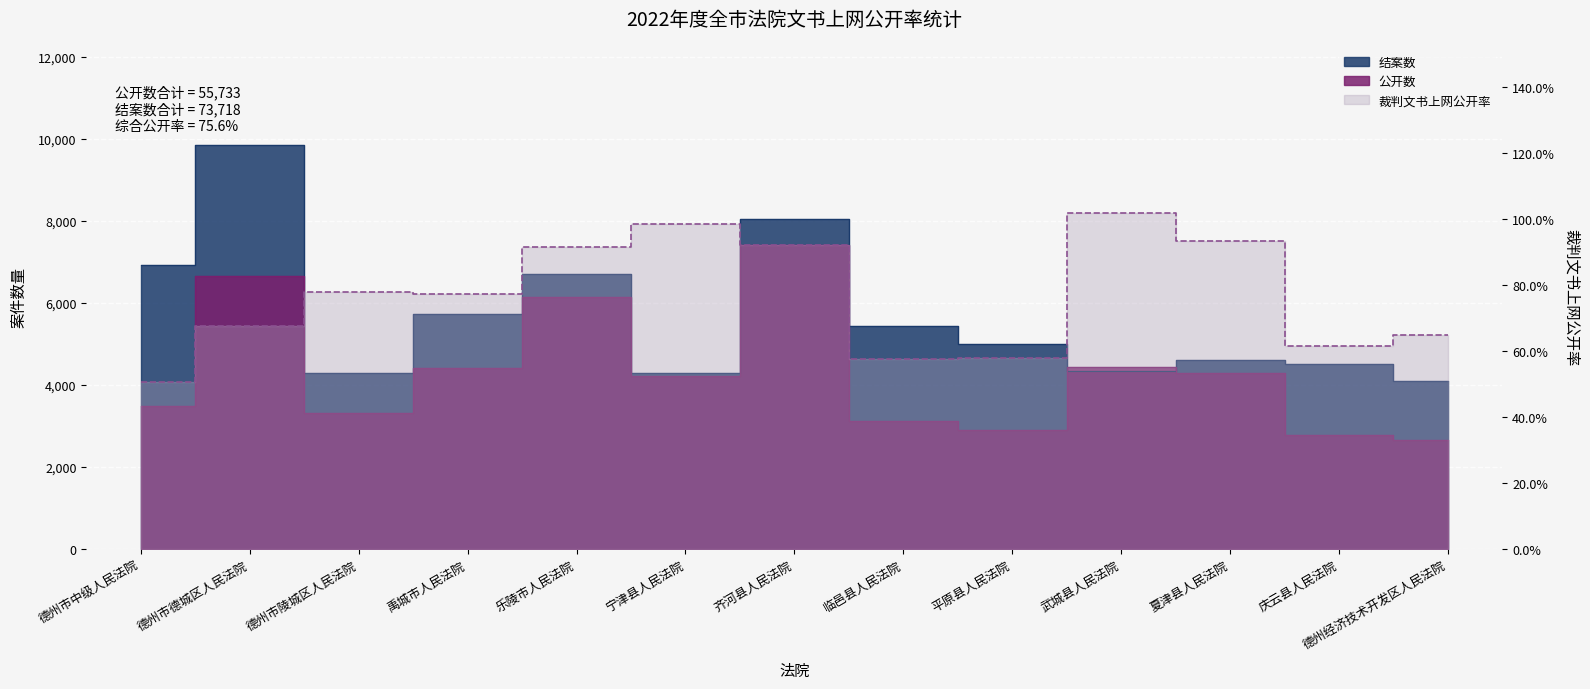

What is the minimum value shown in the chart?

2641